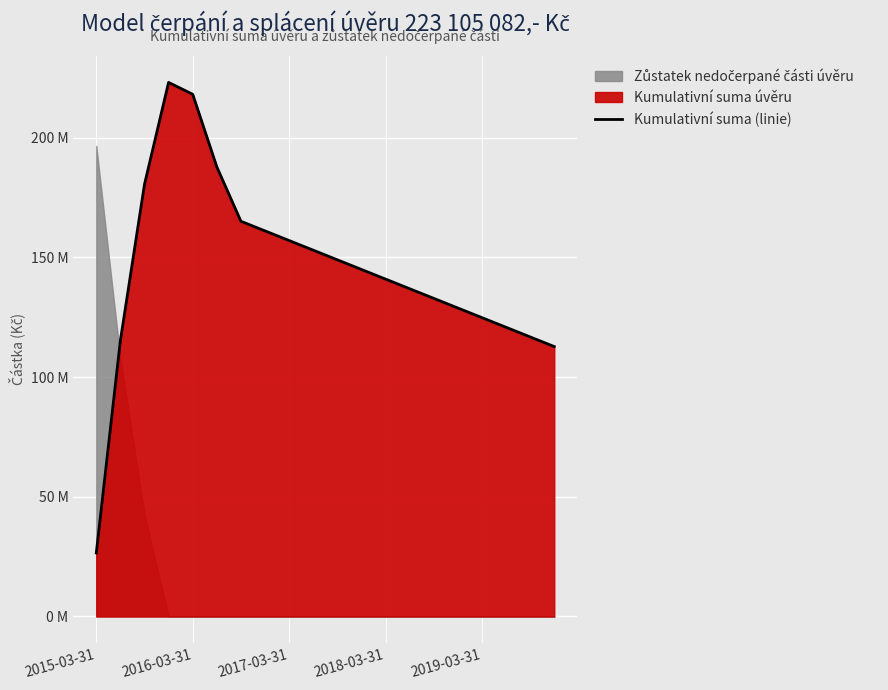

How many lines are shown in the chart?

1